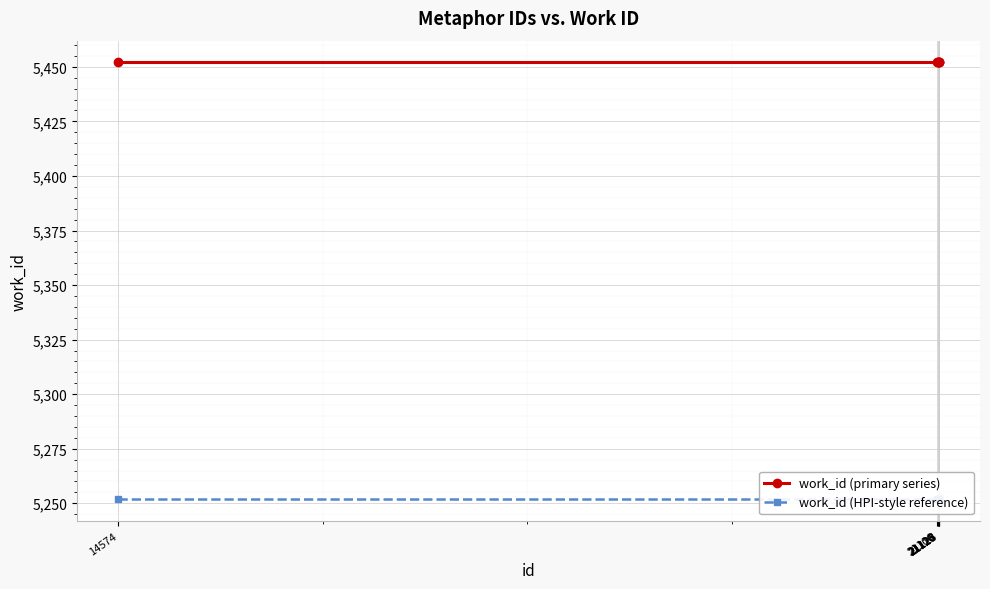

At which label does work_id (primary series) reach its minimum?

14574